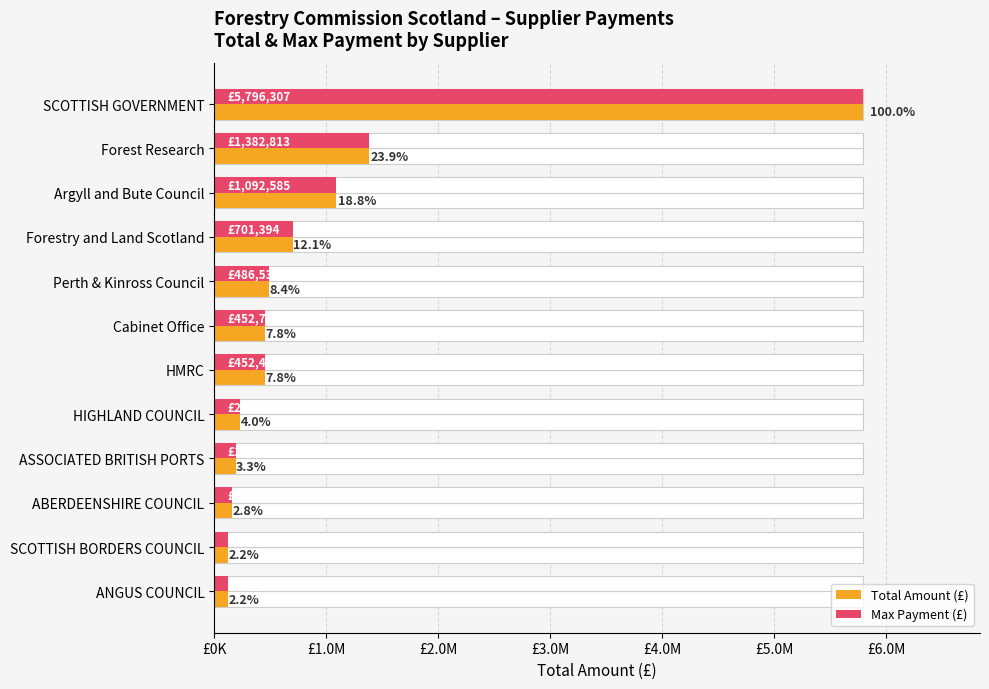

The Total Amount (£) series shows 125393.7 at ANGUS COUNCIL. True or false?

True